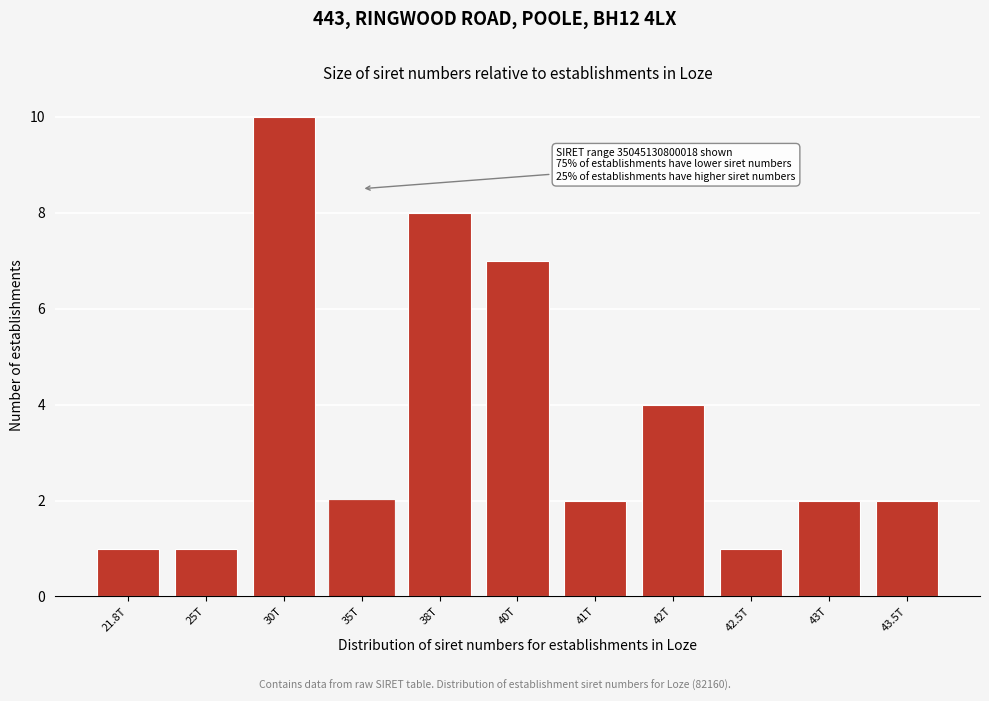

Reading right to left, what are all the values shown in this chart?

2	2	1	4	2	7	8	2	10	1	1